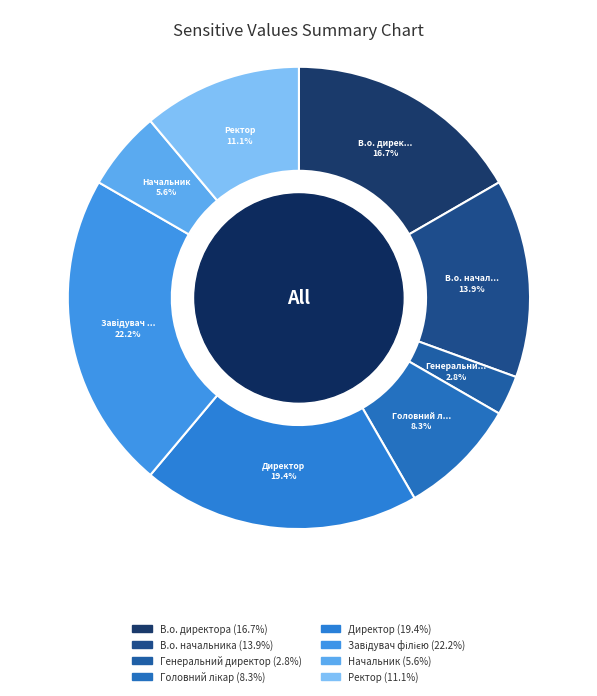

Between Головний лікар and В.о. директора, which is larger?

В.о. директора